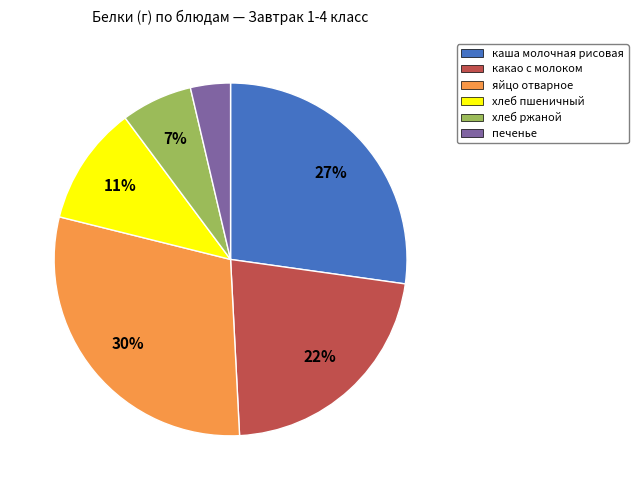

What percentage is the каша молочная рисовая slice, to the nearest percent?

27%